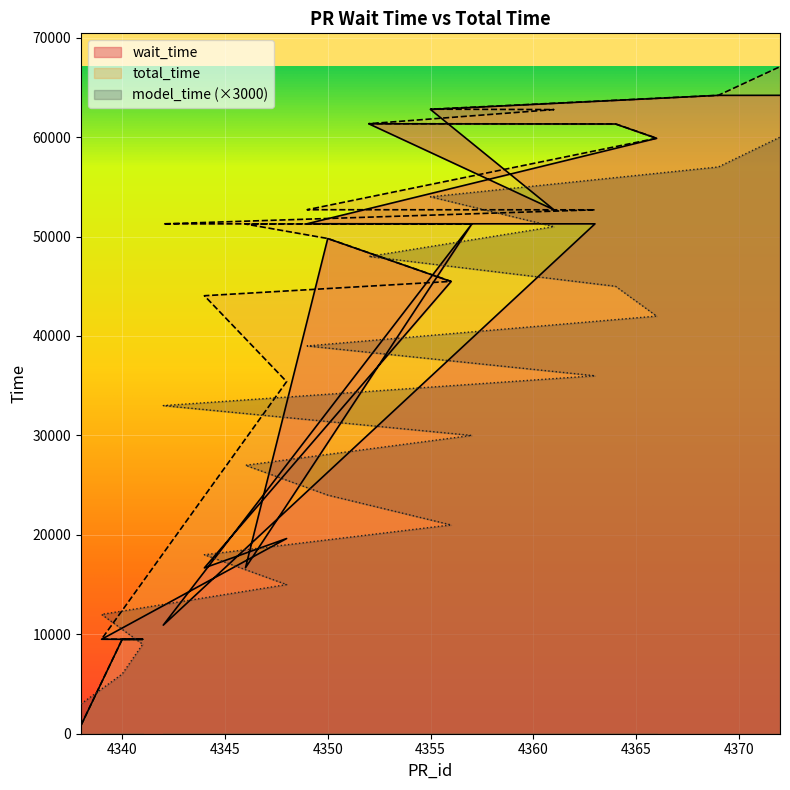

What is the label of the 16th point from the left?

4352